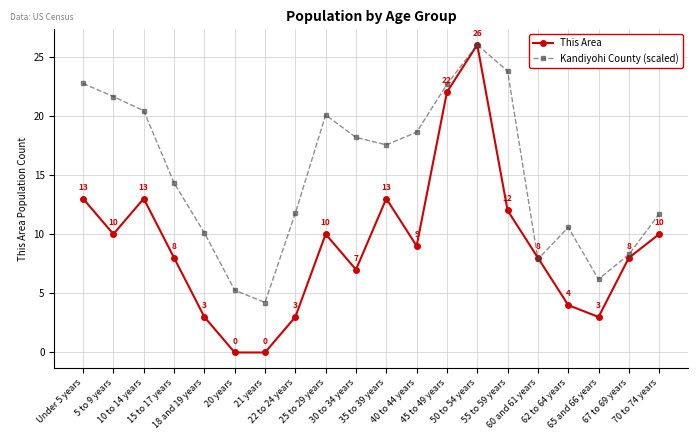

In This Area, how many points are higher than both neighbors (excluding endpoints)?

4